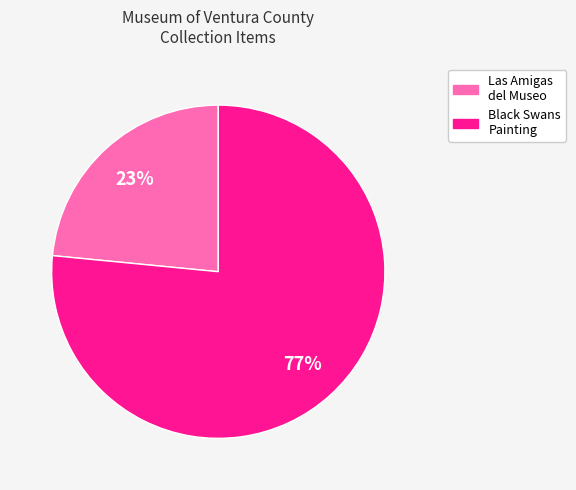

Is there any slice that represents more than half of the pie?

Yes